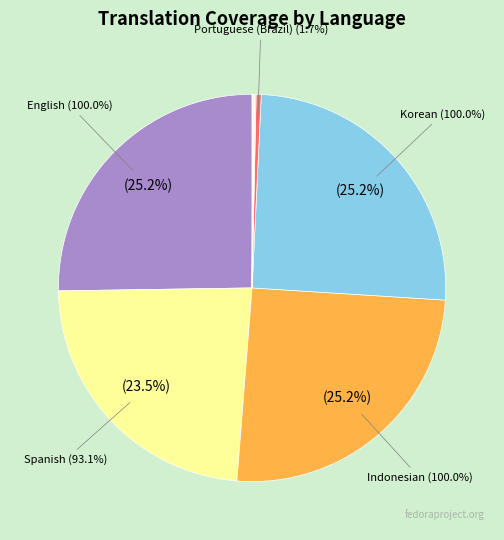

What percentage is NOT represented by Spanish?

76.5%